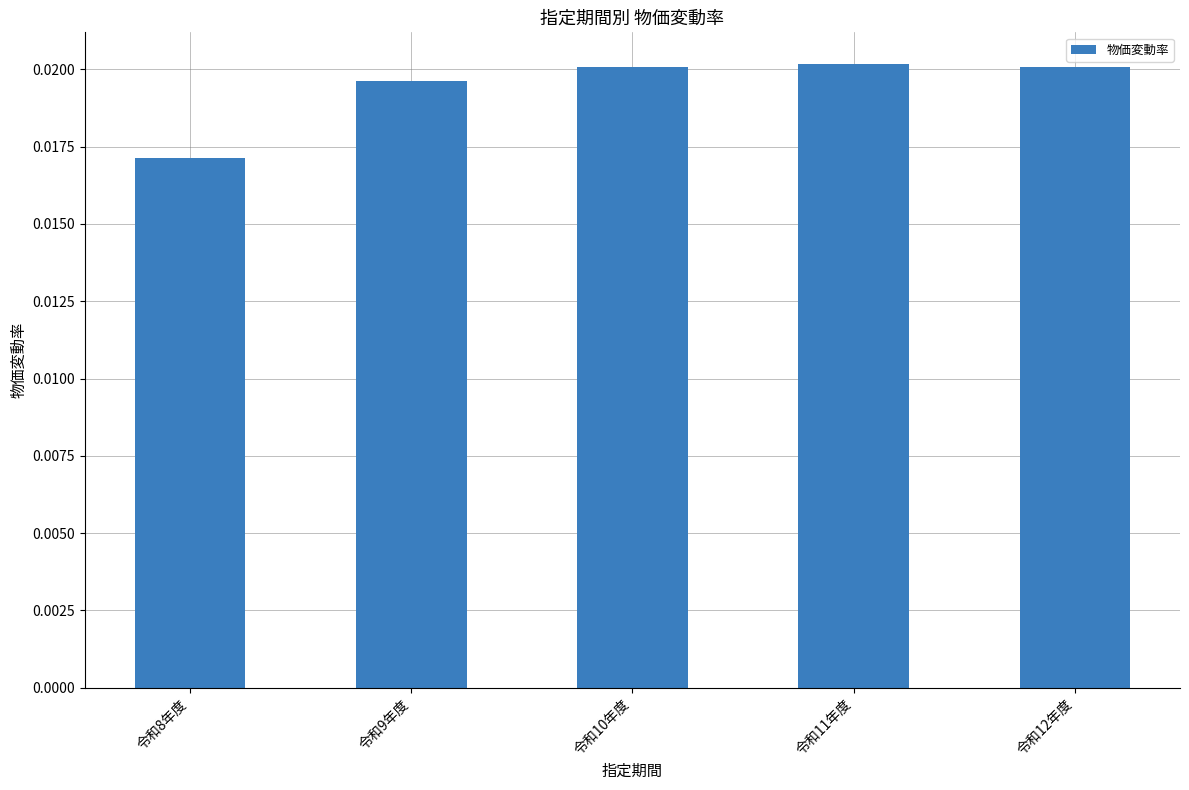

Count the number of data series in this chart.

1